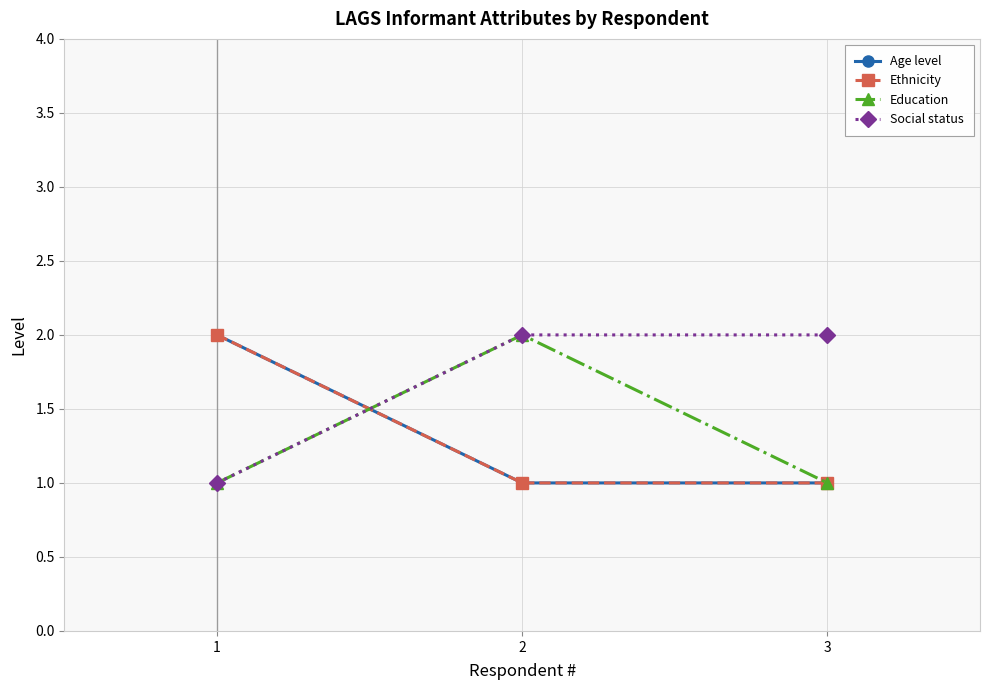

Reading left to right, transcribe all the data shown in this chart.

Age level: 2	1	1
Ethnicity: 2	1	1
Education: 1	2	1
Social status: 1	2	2